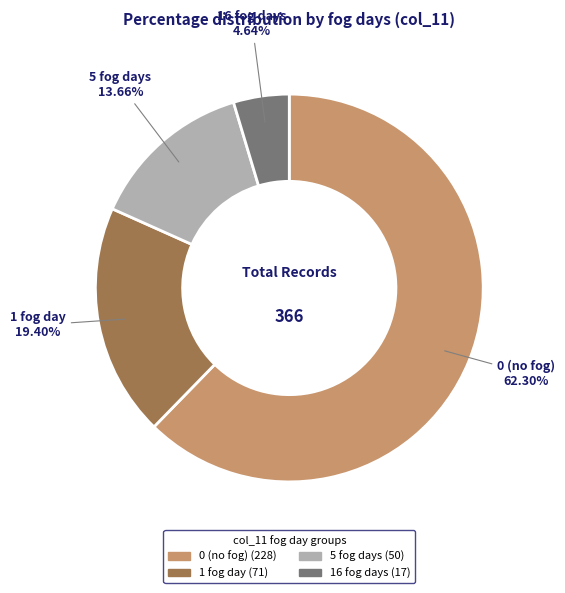

To the nearest percent, what is the average slice percentage?

25%